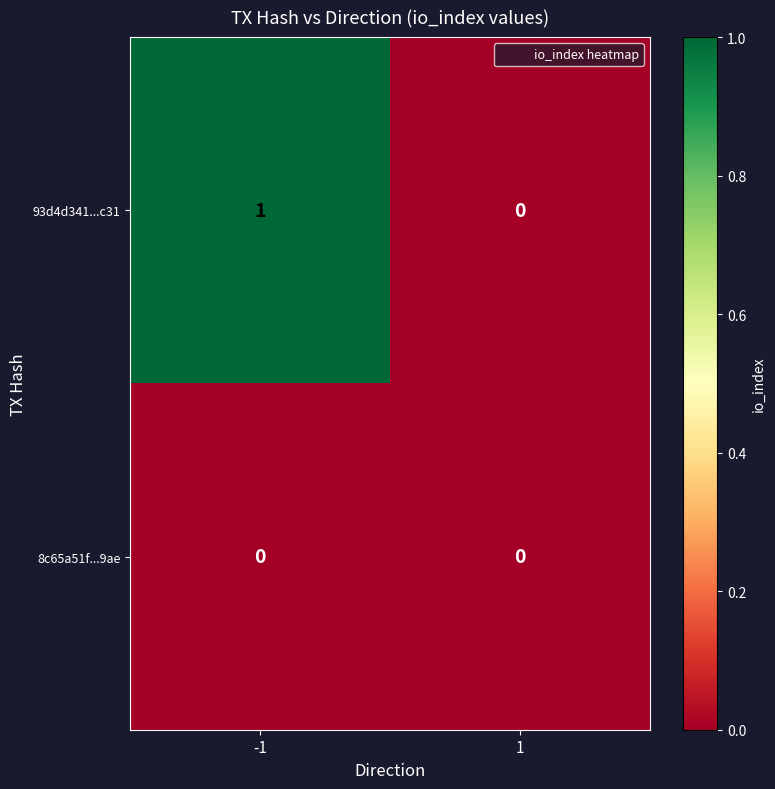

Which series has the largest total across all categories?

93d4d341...c31